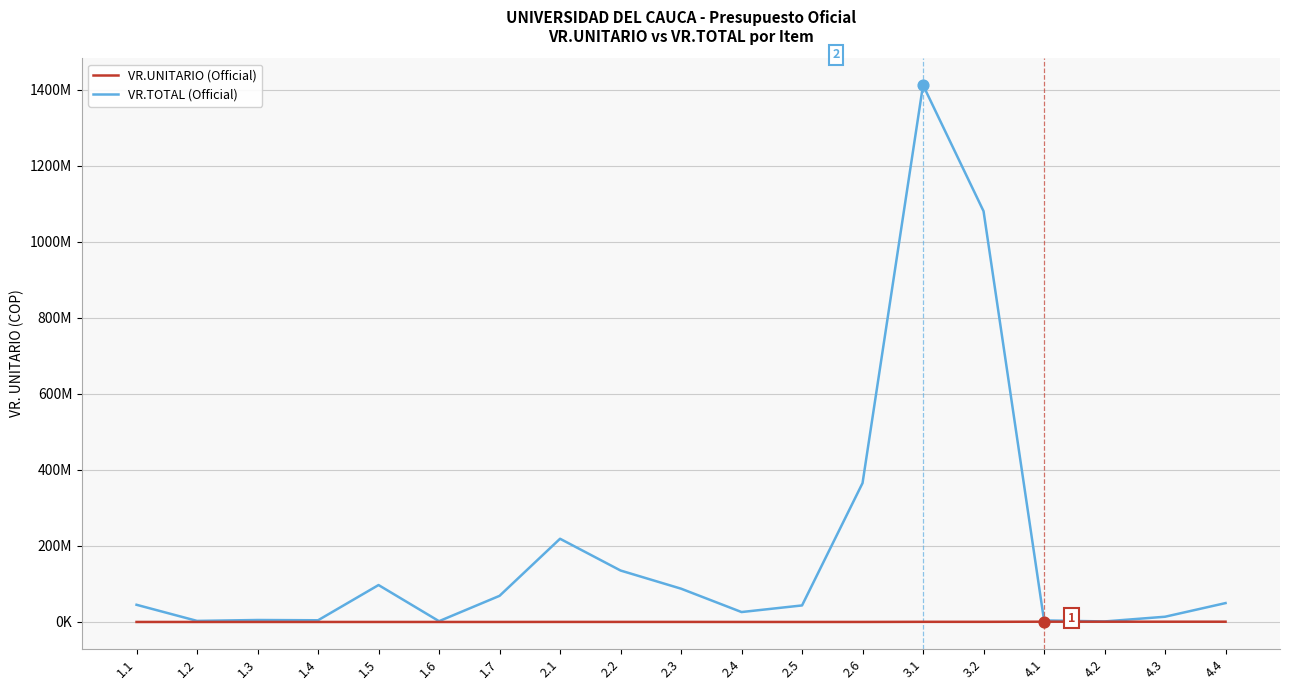

Is the value of VR.UNITARIO (Official) at 1.3 greater than the value of VR.TOTAL (Official) at 2.3?

No